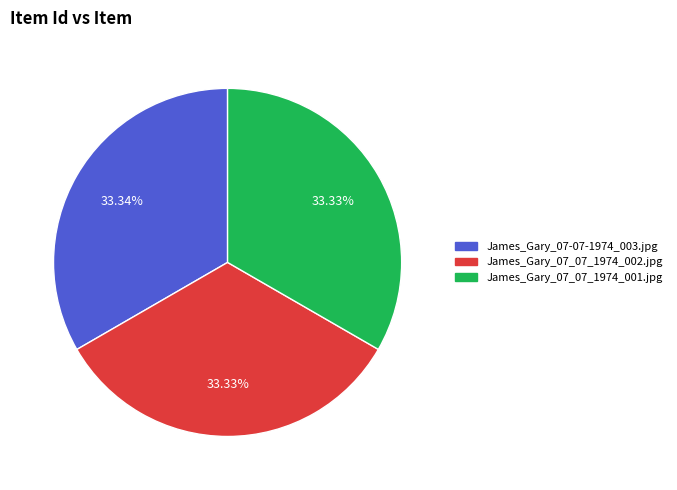

The James_Gary_07_07_1974_001.jpg slice represents 33% of the pie. True or false?

True